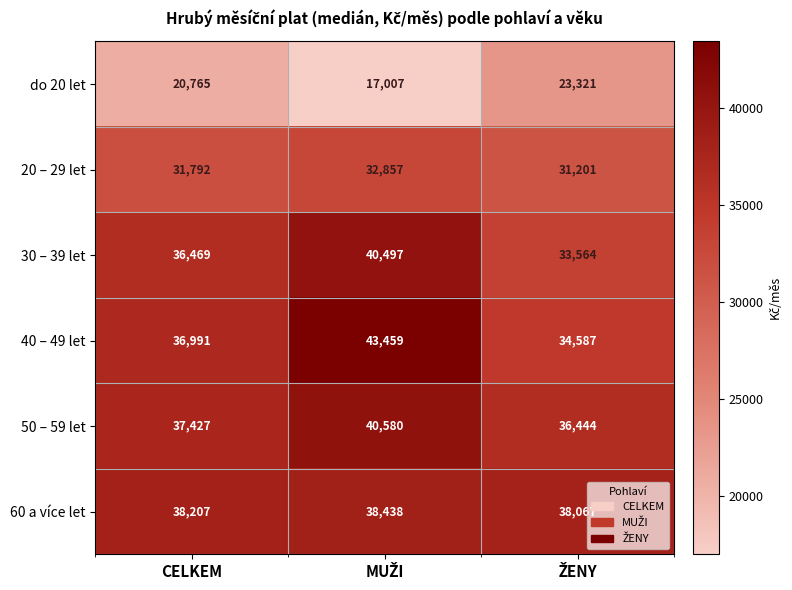

Which series has the widest spread of values?

40 – 49 let